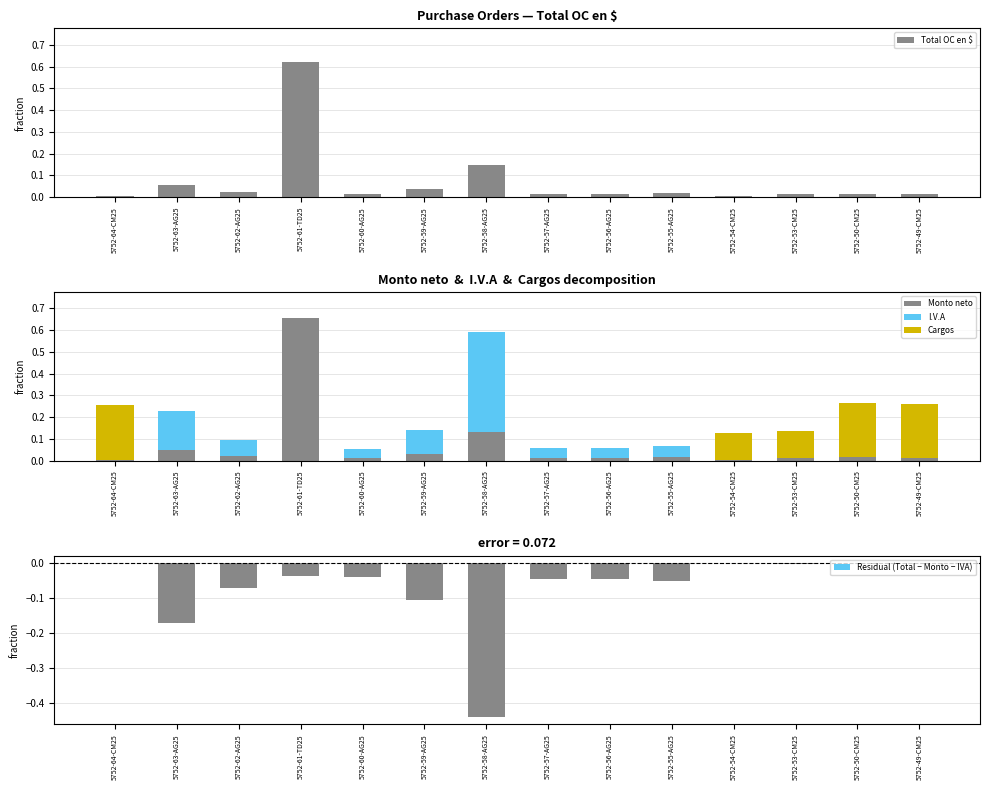

The value of I.V.A at 5752-56-AG25 is 0.0. True or false?

True